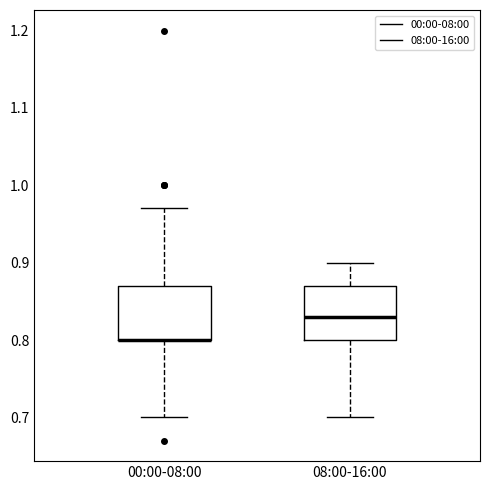

Reading left to right, read every box against the y-axis: the position of its median line, the range the box covers, and the ends of its whiskers. The values are not printed on the chart, so give them approximately, as read against the axis.

00:00-08:00: median 0.80 (drawn on the box's lower edge), box 0.80 to 0.87, whiskers 0.70 to 0.97
08:00-16:00: median 0.83, box 0.80 to 0.87, whiskers 0.70 to 0.90